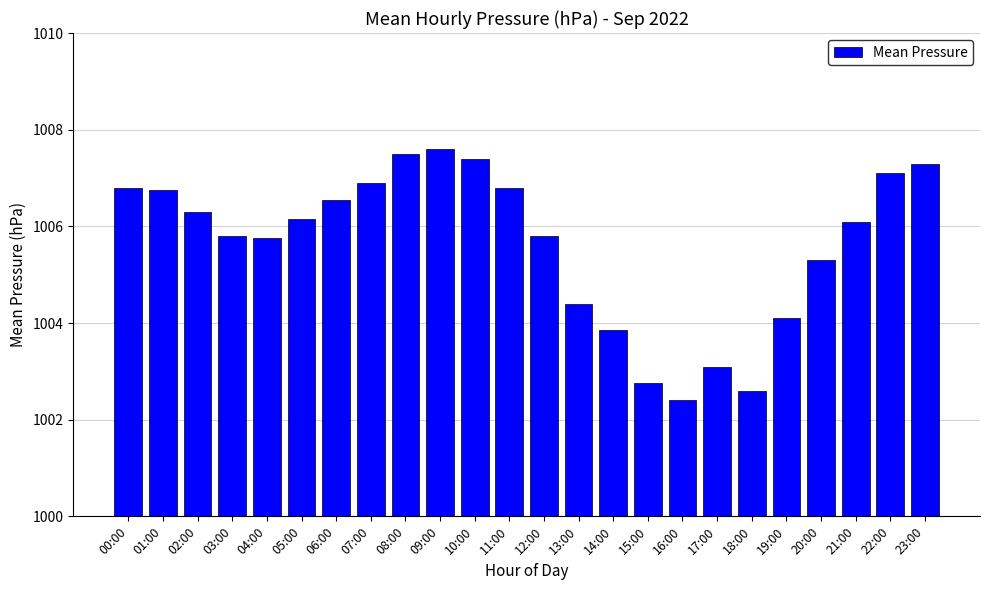

Where is the data nearest to the value 1005?

20:00